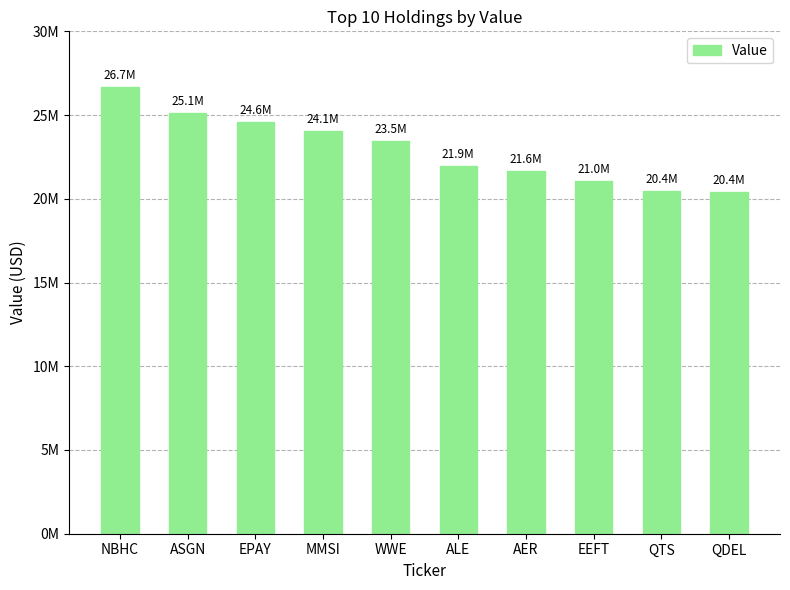

Does the chart contain stacked bars?

No